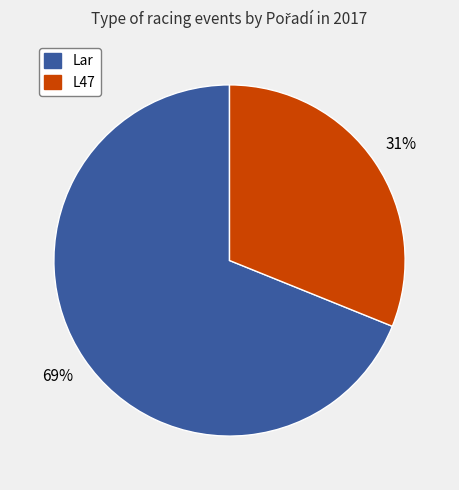

To the nearest percent, what is the difference between the largest and smallest slice percentages?

38%